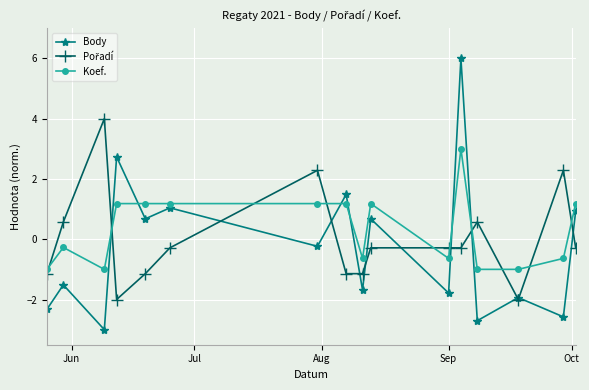

How many categories are shown in the chart?

16